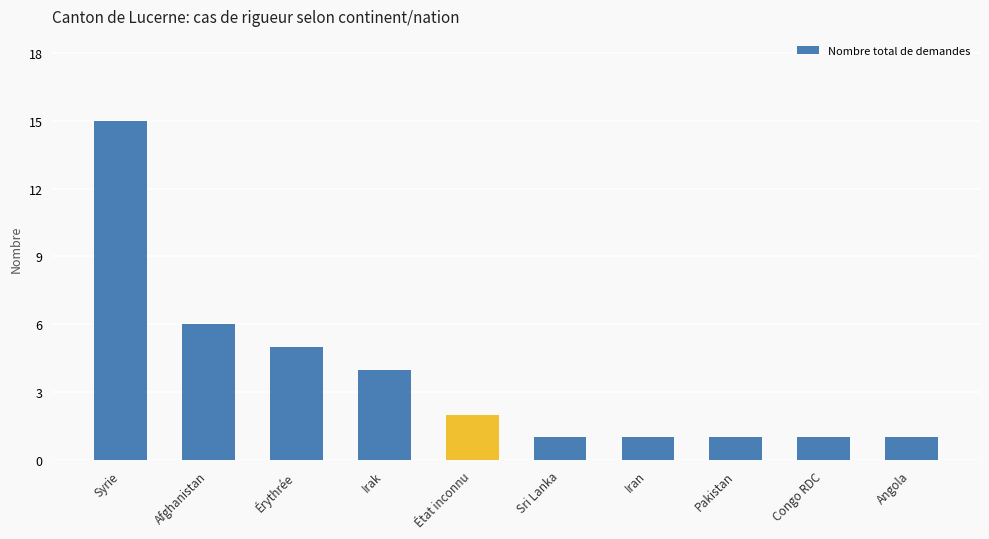

Which category has the highest value across all series?

Syrie